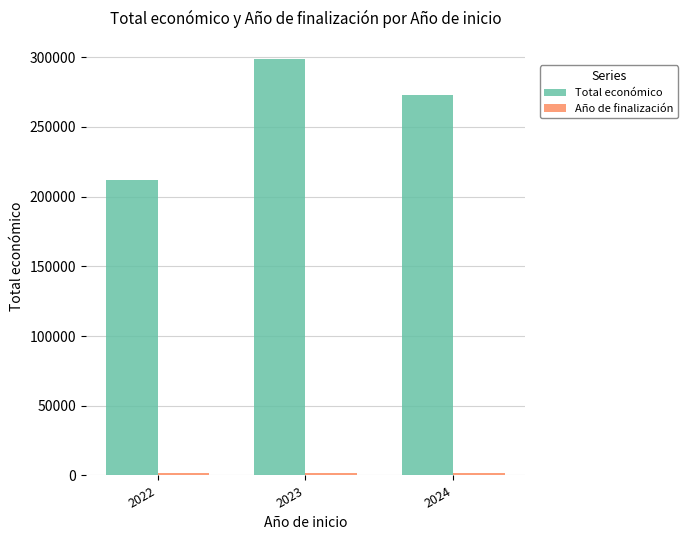

At which label does Total económico reach its peak?

2023